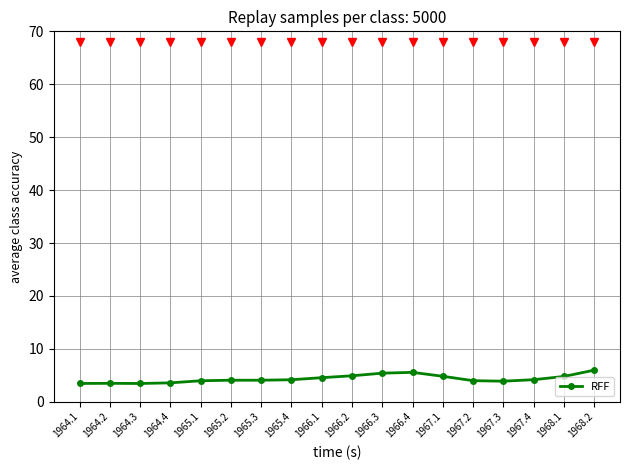

Approximately how many times larger is the value at 1964.4 compared to 1964.2?

1.0